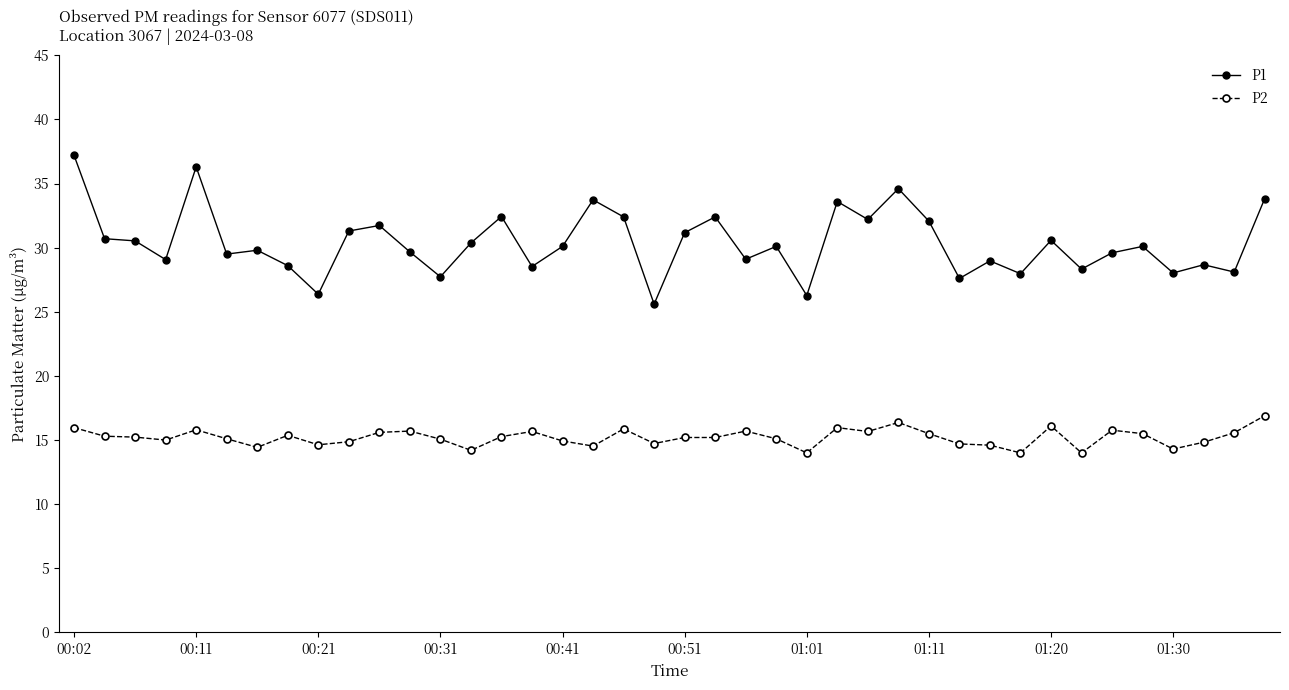

What is the minimum value for P1?

25.6